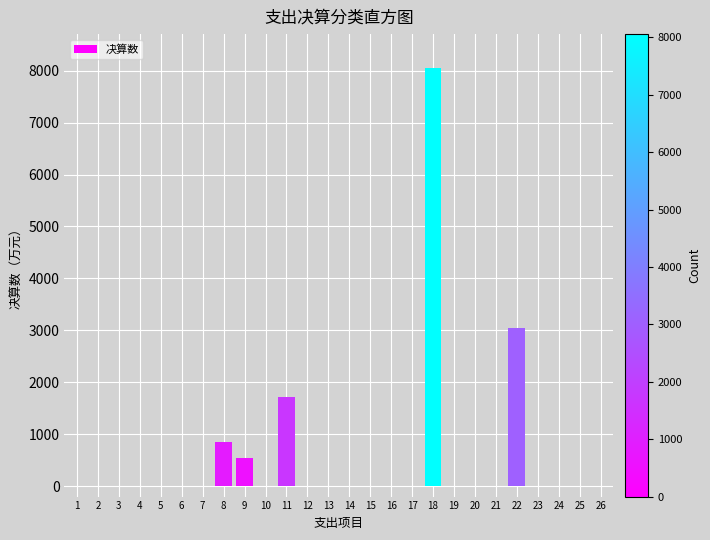

The value at 11 is 1726.5. True or false?

True